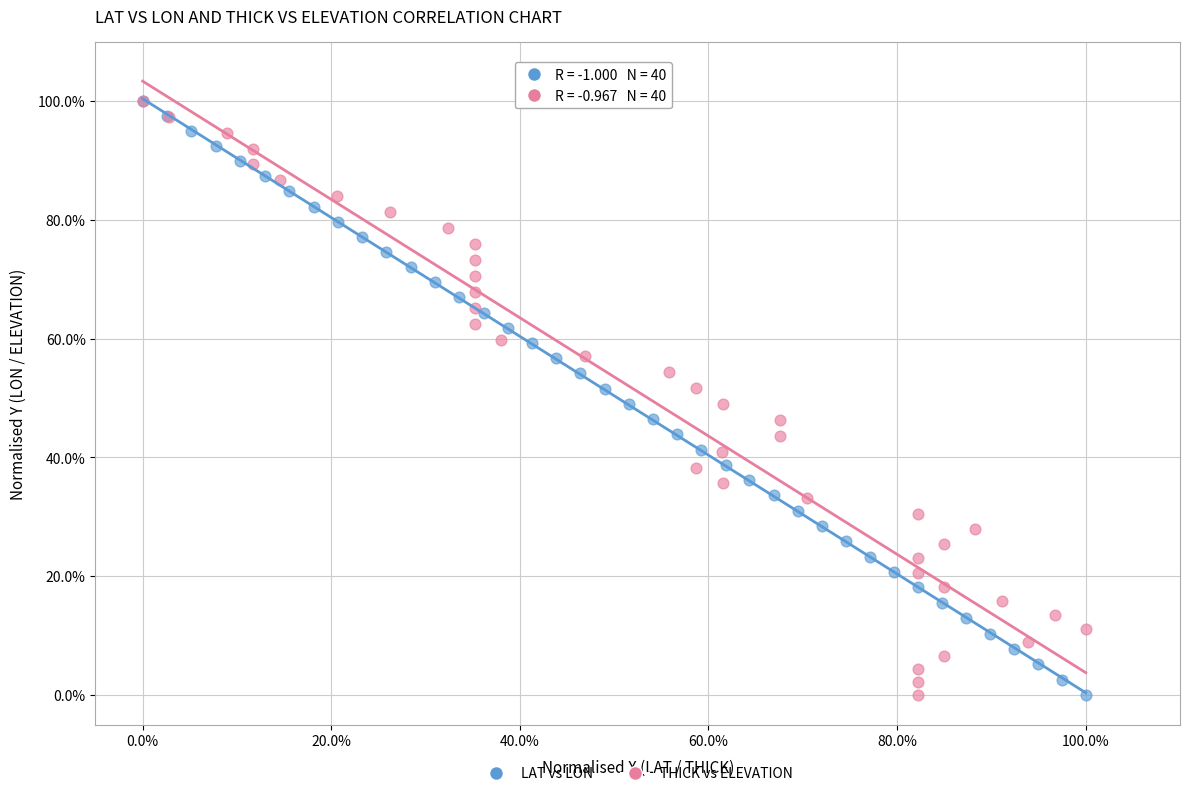

What are all the series names shown in the legend?

LAT vs LON, THICK vs ELEVATION